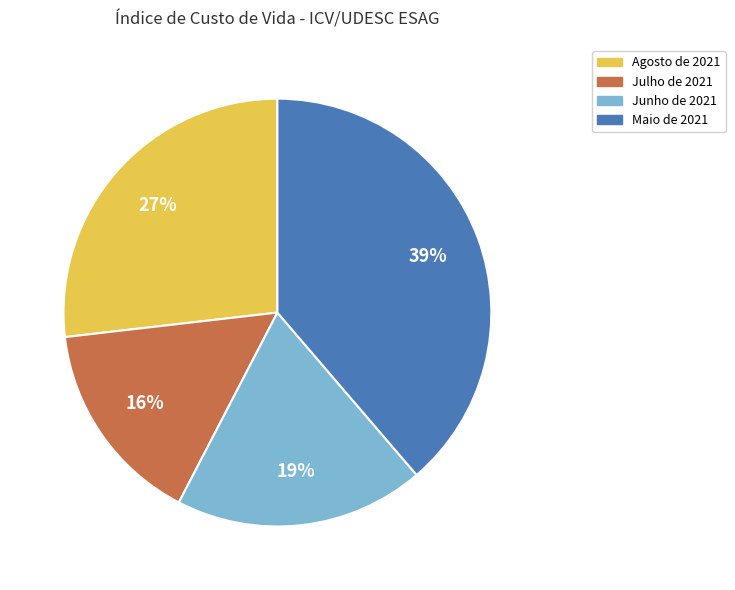

To the nearest percent, what portion does Agosto de 2021 represent?

27%